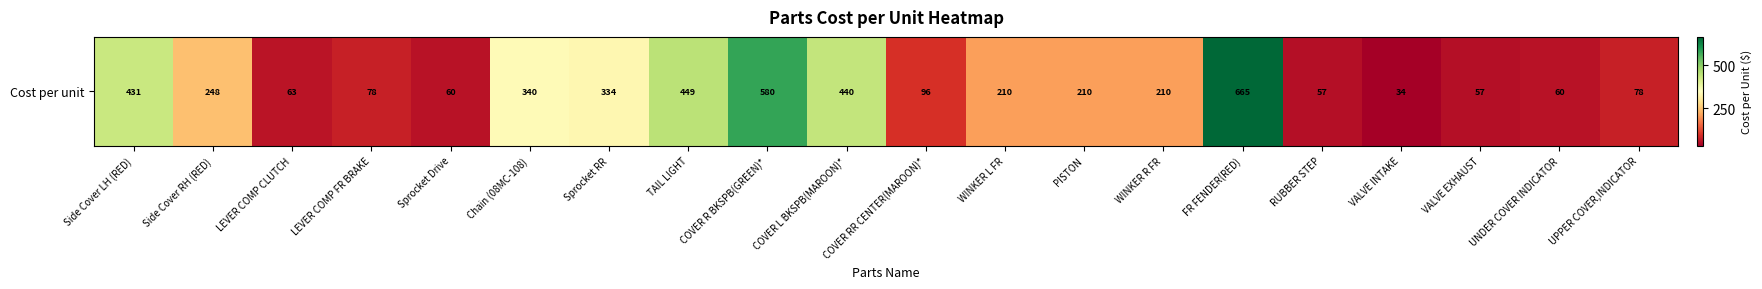

Reading left to right, transcribe all the data shown in this chart.

431.1	248.0	63.0	78.3	60.5	340.4	333.9	449.4	580.5	439.9	96.5	210.3	210.3	210.3	664.9	56.6	34.4	56.6	60.5	77.6